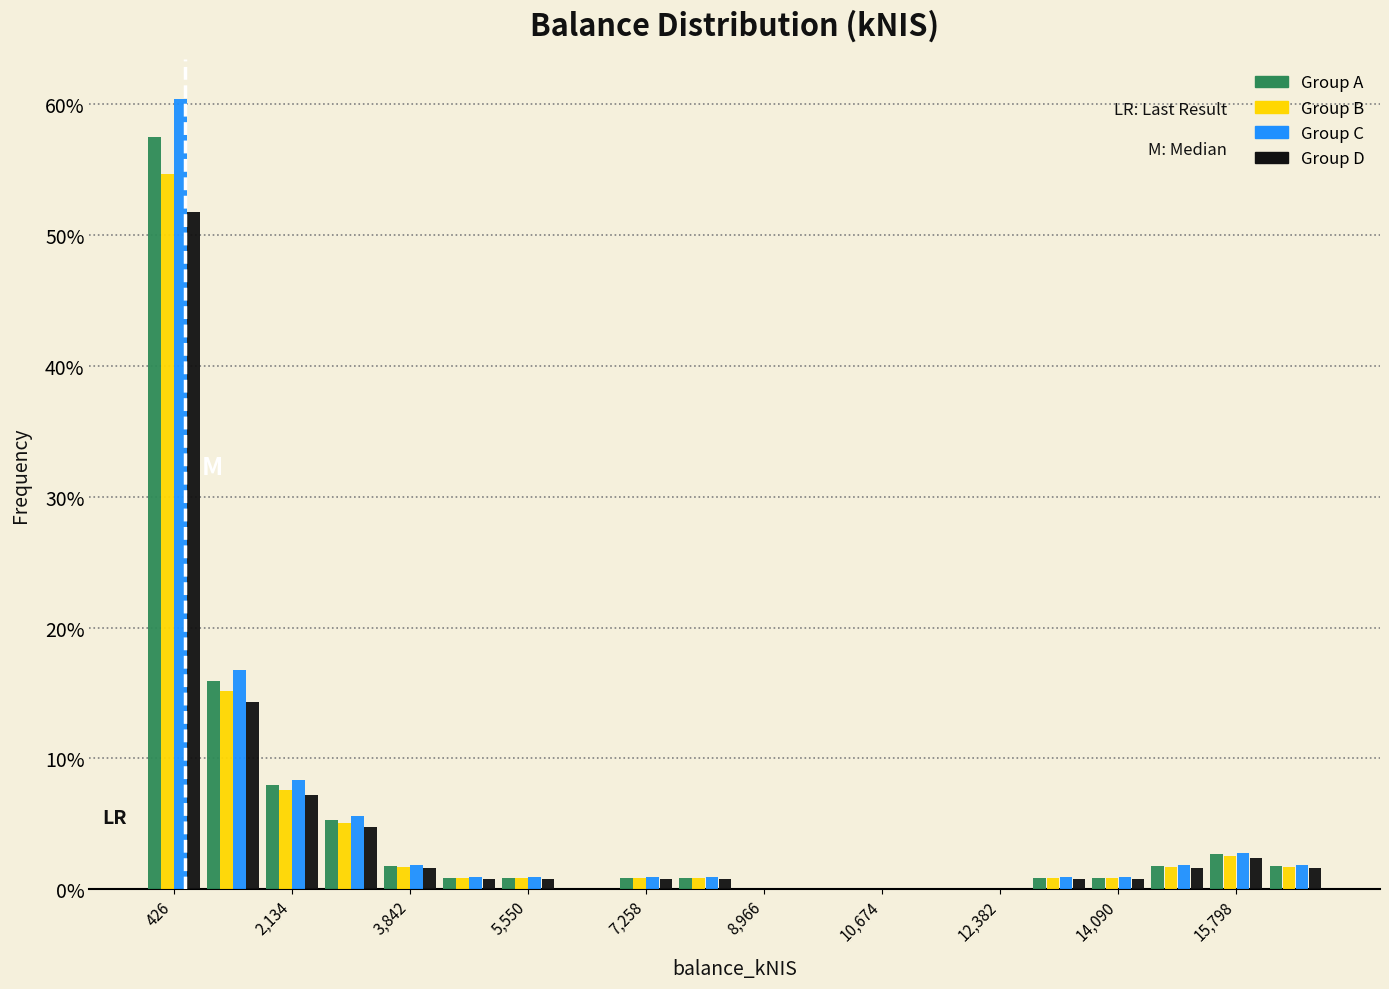

What is the height of the Group D bar covering 1800 to 2600 on the x-axis? Neither the bar edges nor the heights are printed on the chart, so give them approximately, as read against the axes.

7